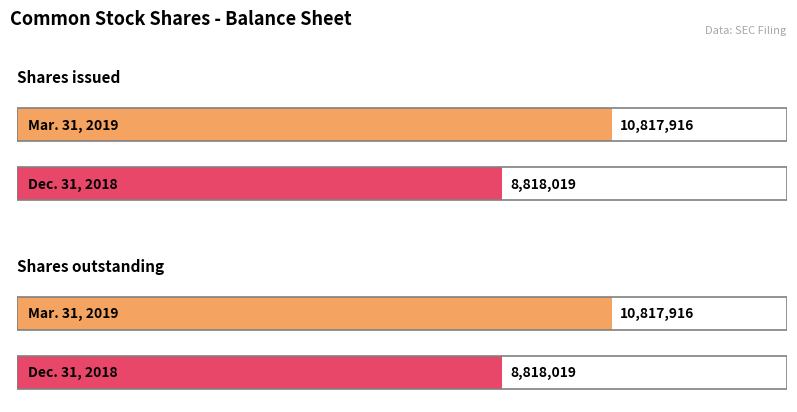

Are the bars grouped side by side (vs. stacked)?

Yes